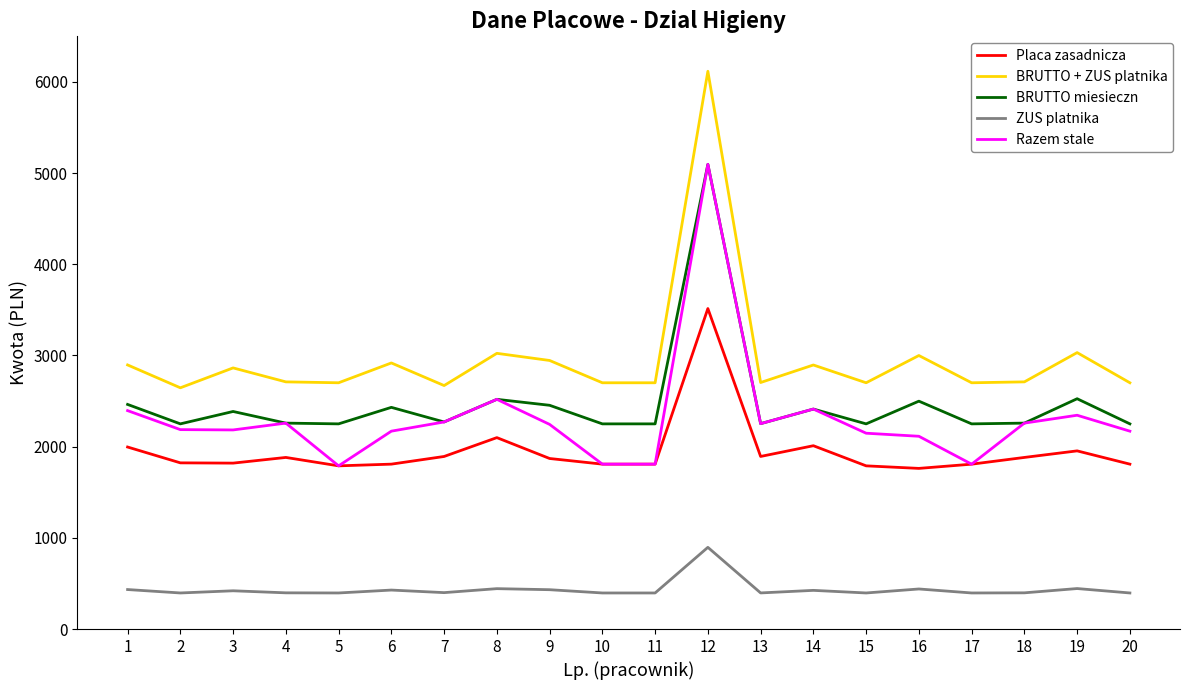

What is the difference between the ZUS platnika values at 9 and 15?

35.8